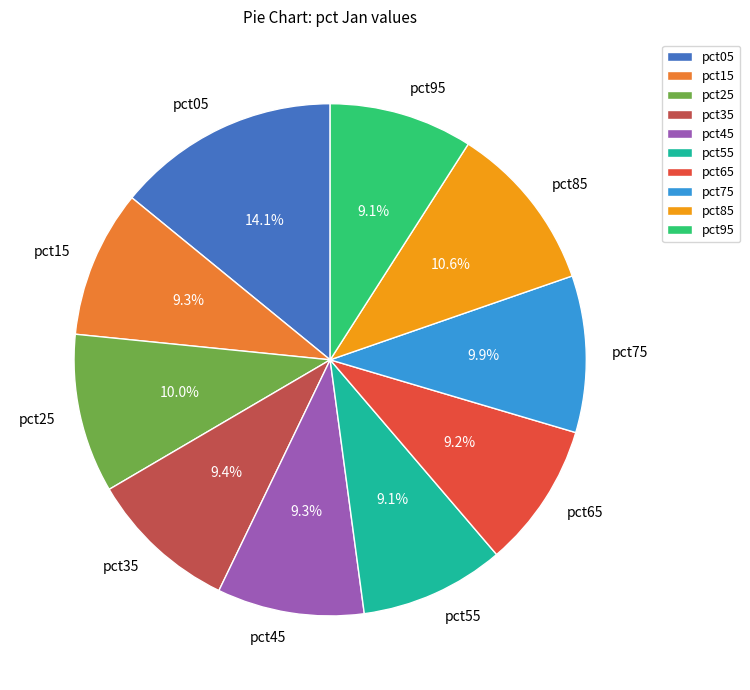

What is the largest slice in the pie chart?

pct05